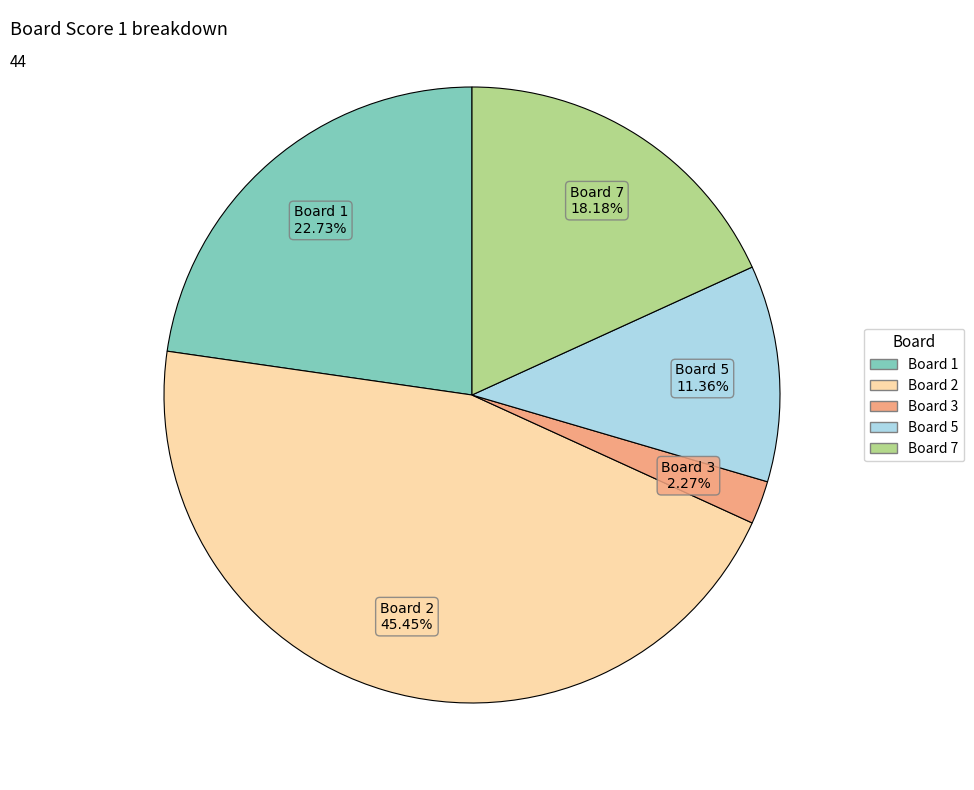

Is there a majority slice in this chart?

No